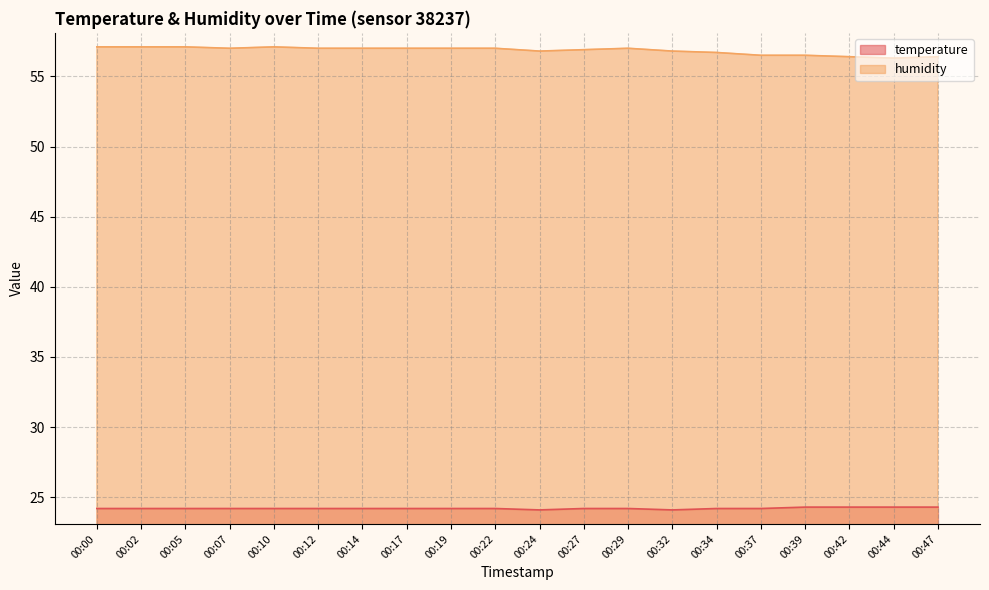

At how many categories does at least one series exceed 25?

20